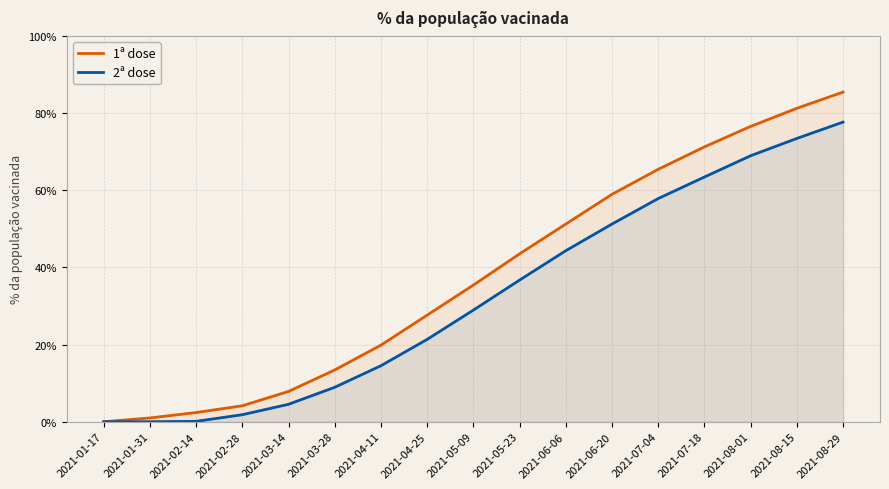

Count the number of data series in this chart.

2